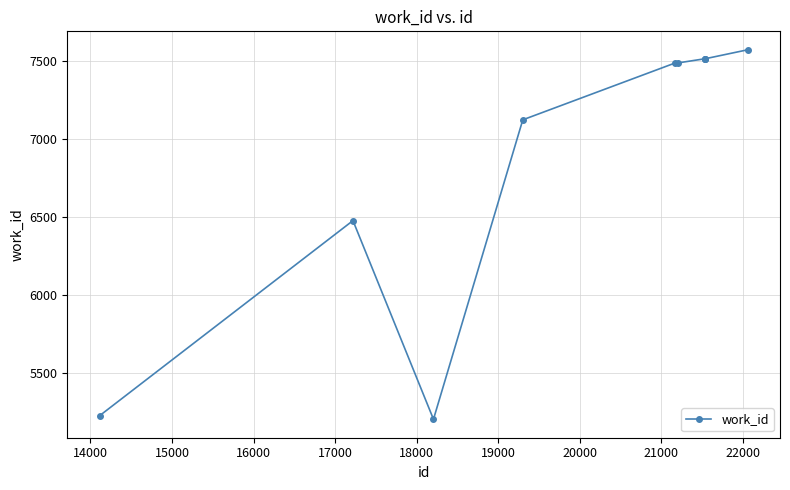

What is the minimum value shown in the chart?

5206